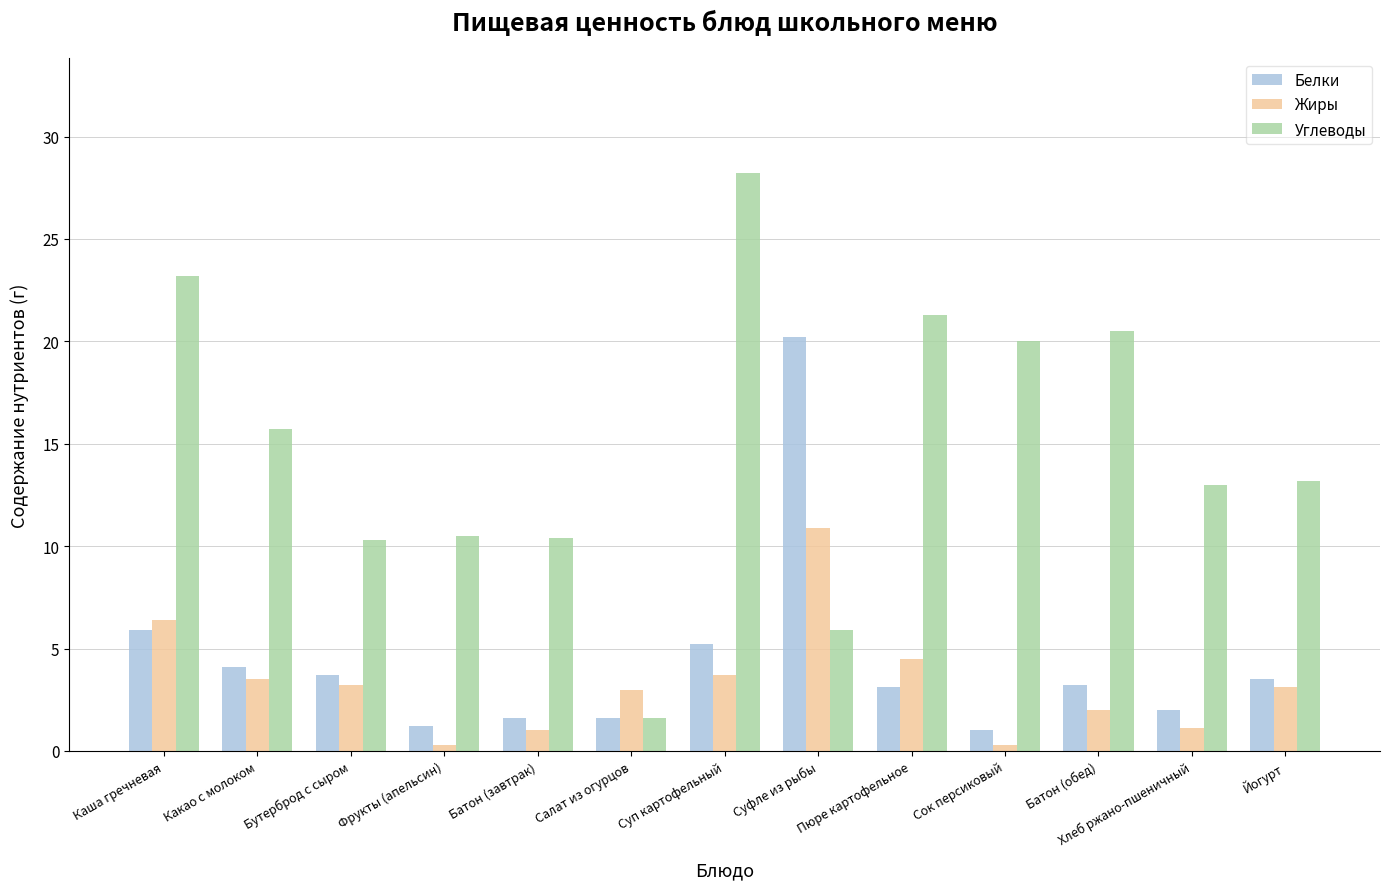

The value of Жиры at Фрукты (апельсин) is 0.3. True or false?

True